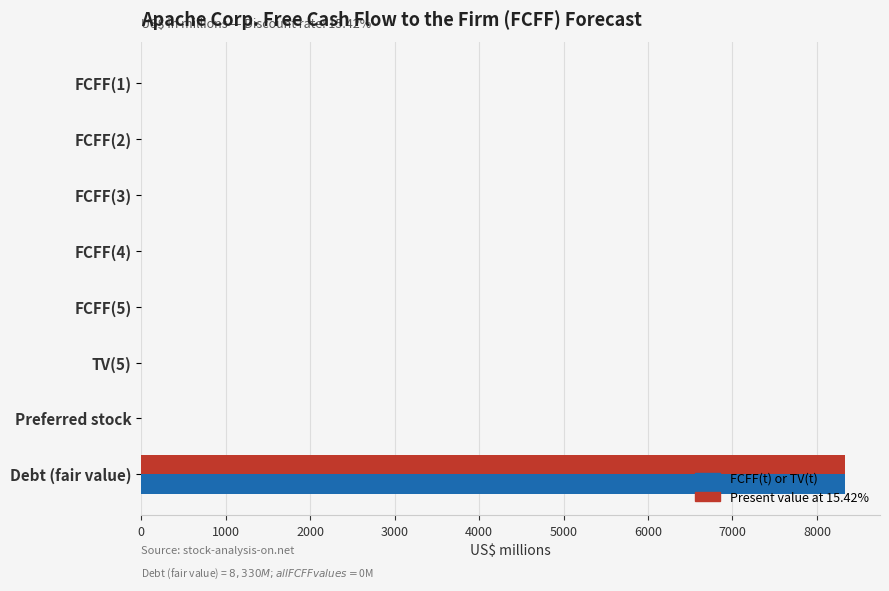

How many series are shown in this chart?

2